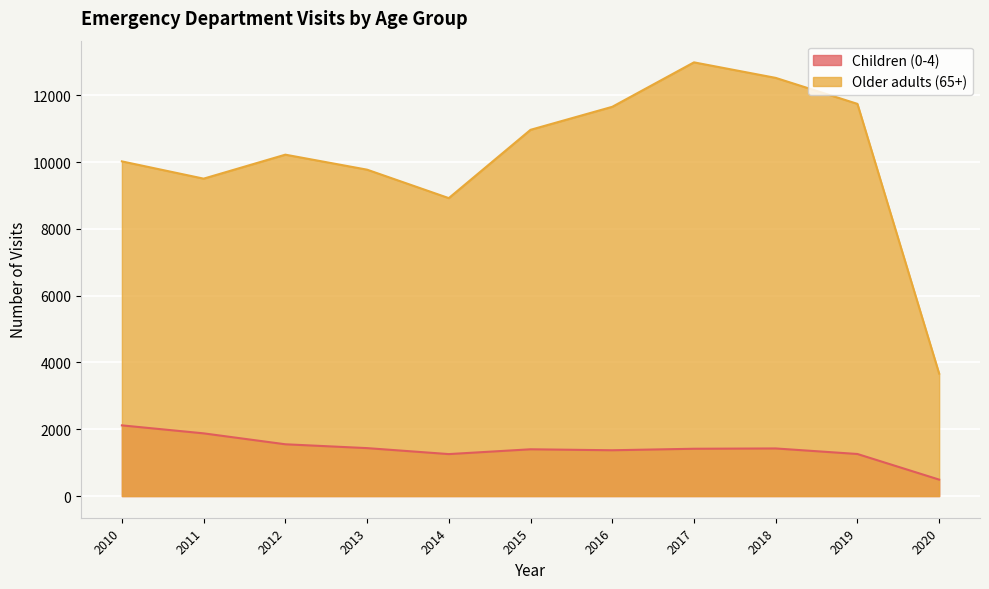

At which category does Older adults (65+) reach its first local valley?

2011